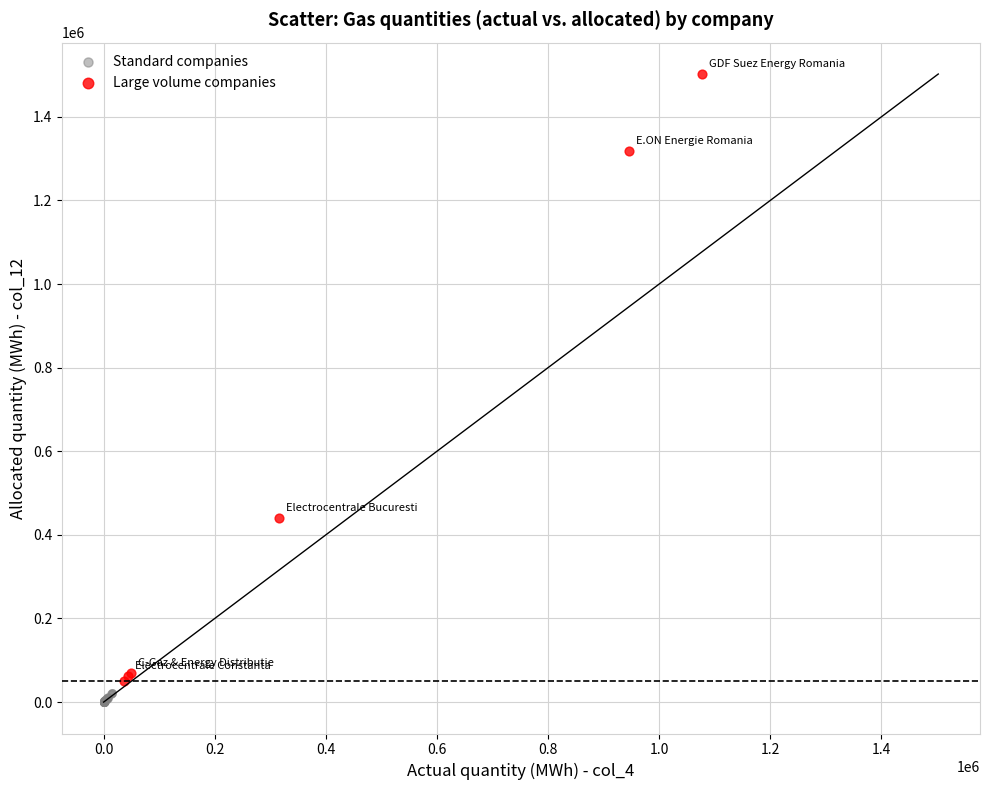

Which series has the largest Y range (max minus min)?

Large volume companies